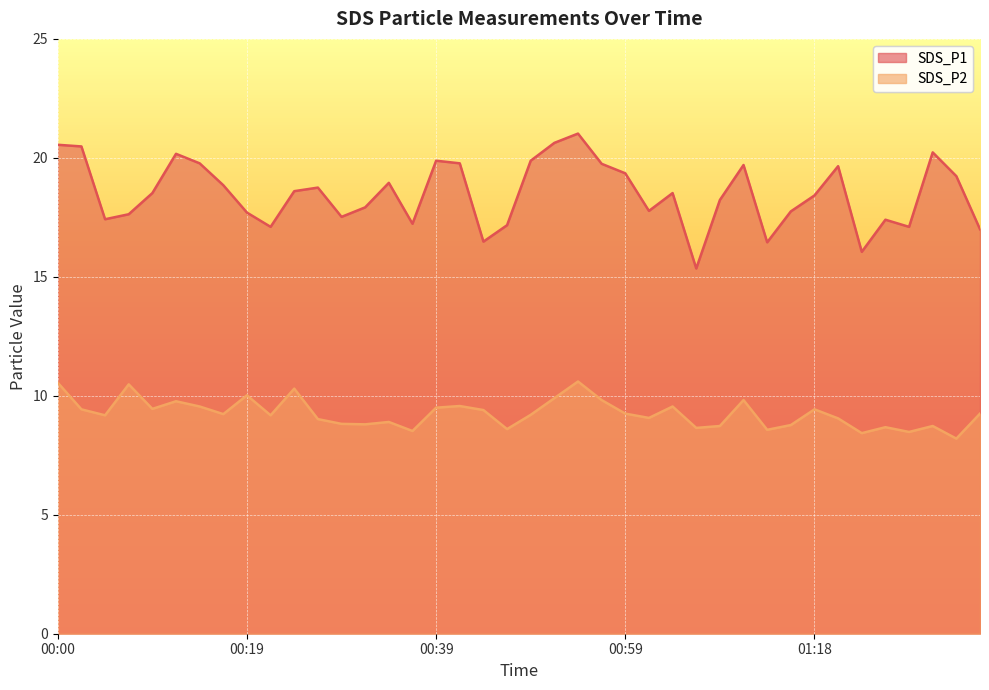

Between 00:09 and 01:23, which is larger?

00:09